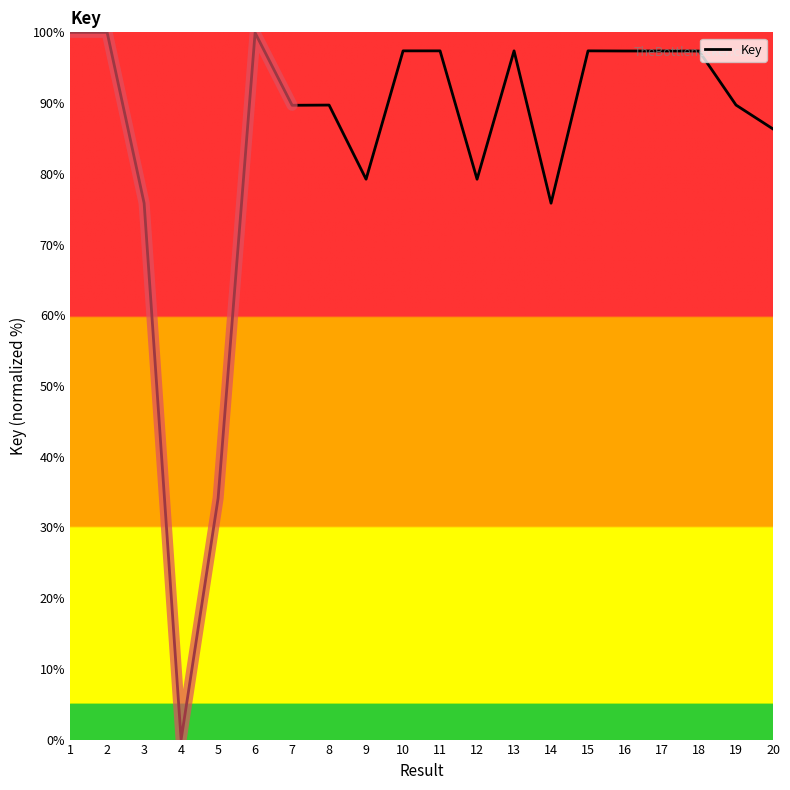

What is the value of the 7th point from the left?

89.7